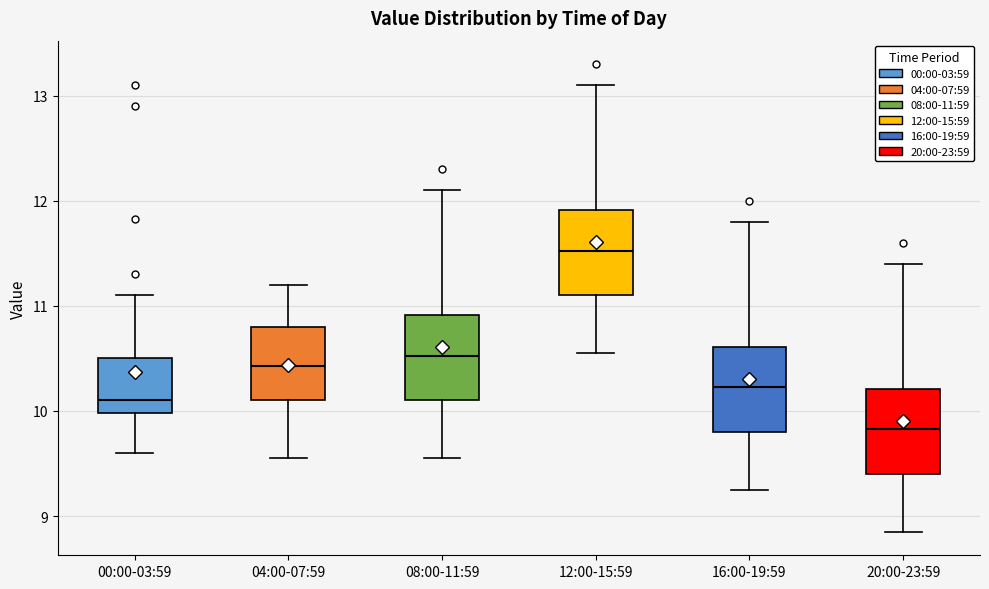

Reading left to right, transcribe this box plot: for each box, give where its median line is, the range the box spans, and where its two whiskers end, as read against the y-axis. The values are not printed on the chart, so give them approximately, as read against the axis.

00:00-03:59: median 10.1, box 10.0 to 10.5, whiskers 9.6 to 11.1
04:00-07:59: median 10.4, box 10.1 to 10.8, whiskers 9.6 to 11.2
08:00-11:59: median 10.5, box 10.1 to 10.9, whiskers 9.6 to 12.1
12:00-15:59: median 11.5, box 11.1 to 11.9, whiskers 10.6 to 13.1
16:00-19:59: median 10.2, box 9.8 to 10.6, whiskers 9.3 to 11.8
20:00-23:59: median 9.8, box 9.4 to 10.2, whiskers 8.9 to 11.4